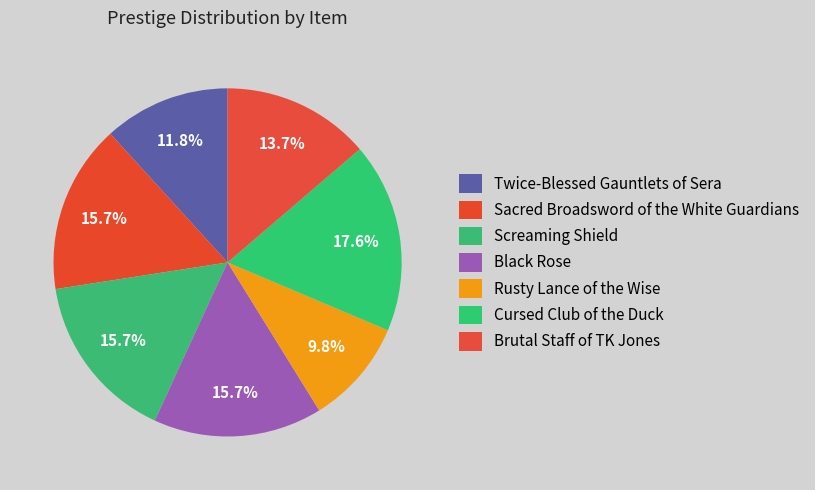

Count the number of slices in the pie.

7